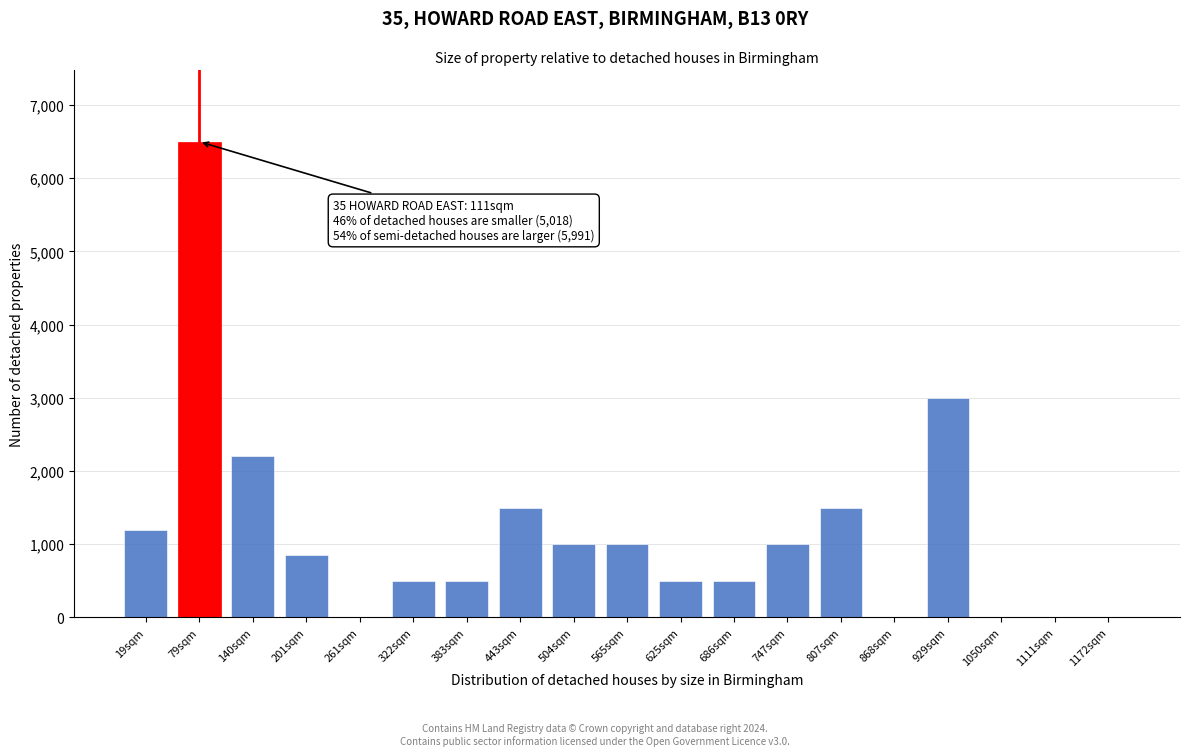

Reading left to right, list all the values displayed in this chart.

19sqm=1200	79sqm=6500	140sqm=2200	201sqm=850	261sqm=0	322sqm=500	383sqm=500	443sqm=1500	504sqm=1000	565sqm=1000	625sqm=500	686sqm=500	747sqm=1000	807sqm=1500	868sqm=0	929sqm=3000	1050sqm=0	1111sqm=0	1172sqm=0